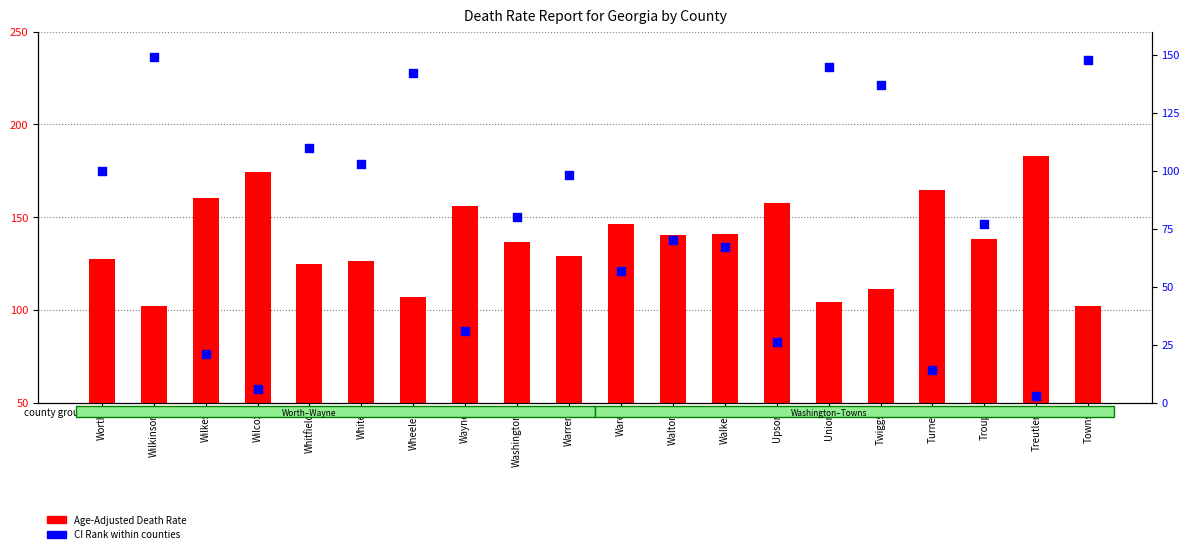

At how many categories does at least one series exceed 96?

20